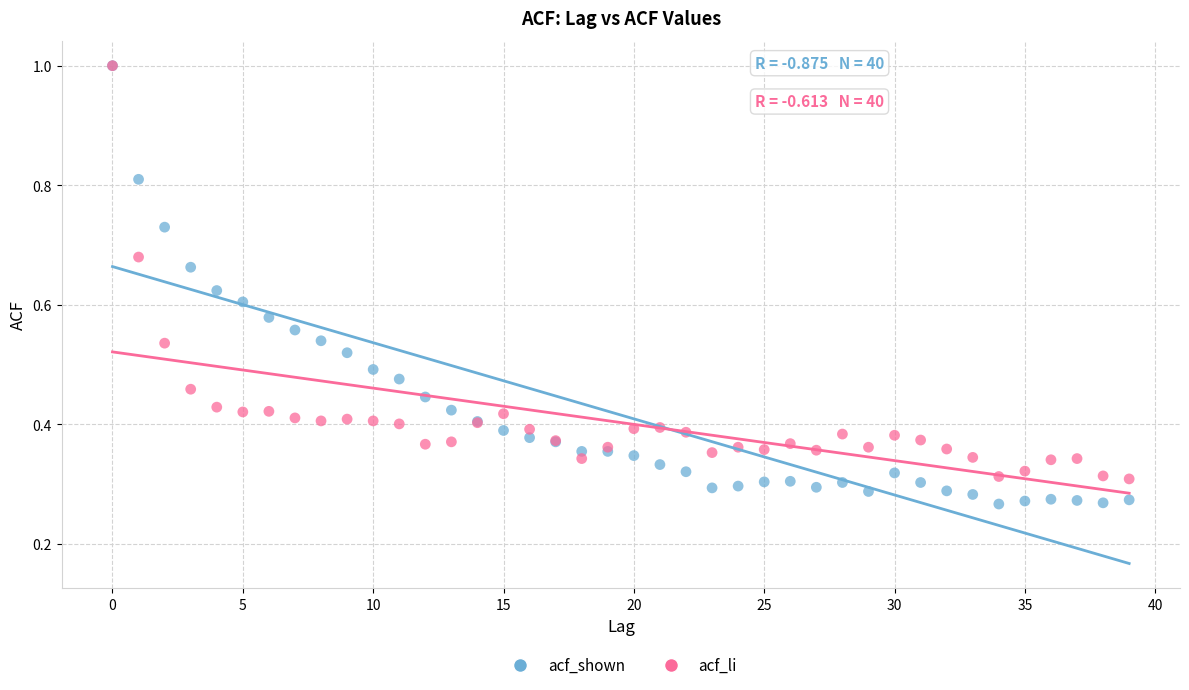

What are all the series names shown in the legend?

acf_shown, acf_li